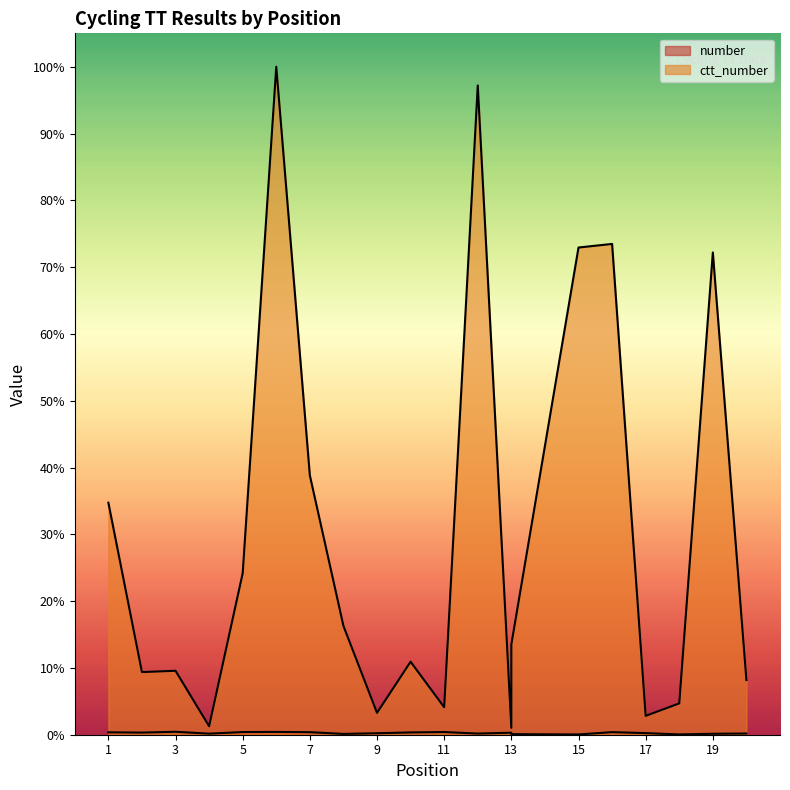

Which category has the lowest value across all series?

15